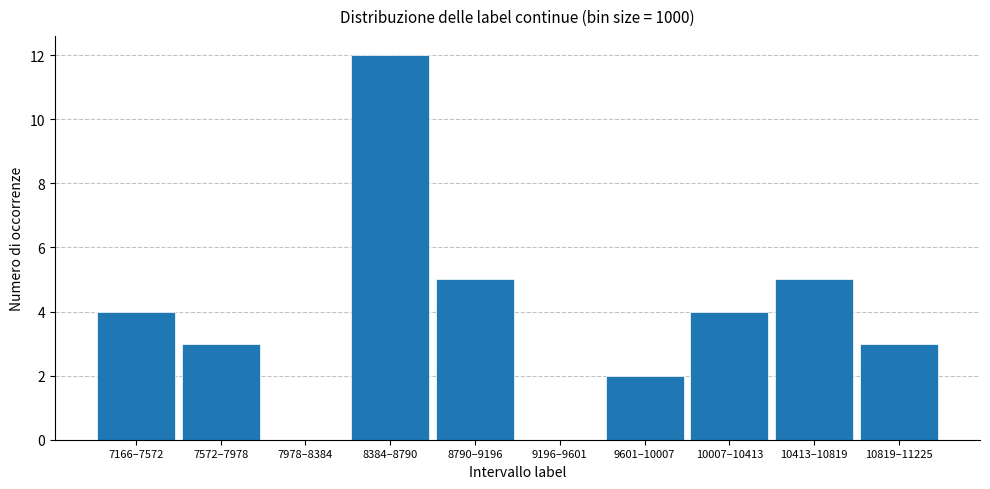

Reading left to right, transcribe all the data shown in this chart.

7166–7572=4	7572–7978=3	7978–8384=0	8384–8790=12	8790–9196=5	9196–9601=0	9601–10007=2	10007–10413=4	10413–10819=5	10819–11225=3